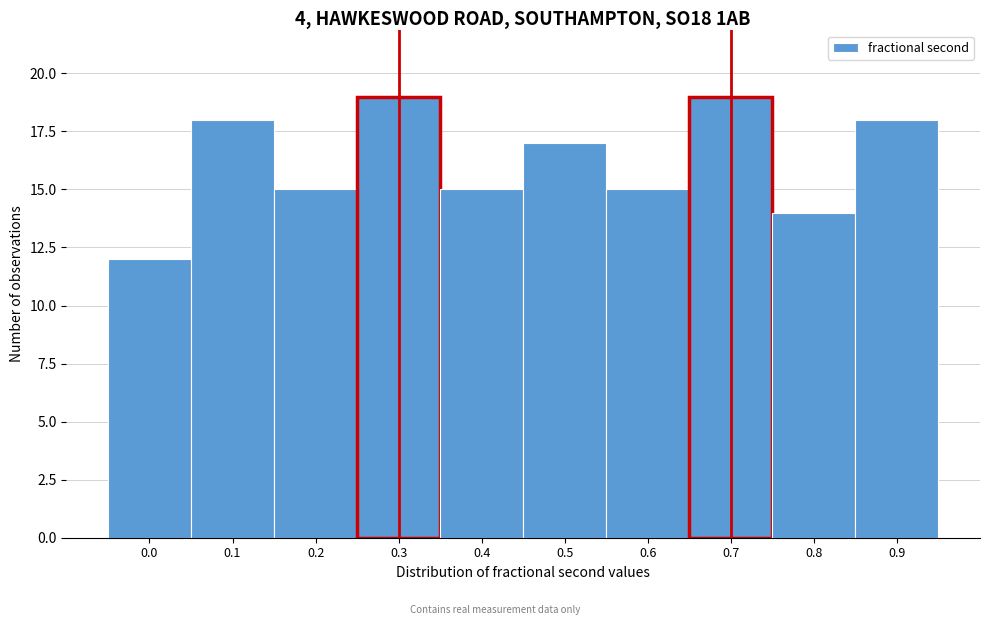

Reading left to right, what are all the values shown in this chart?

0.0=12	0.1=18	0.2=15	0.3=19	0.4=15	0.5=17	0.6=15	0.7=19	0.8=14	0.9=18